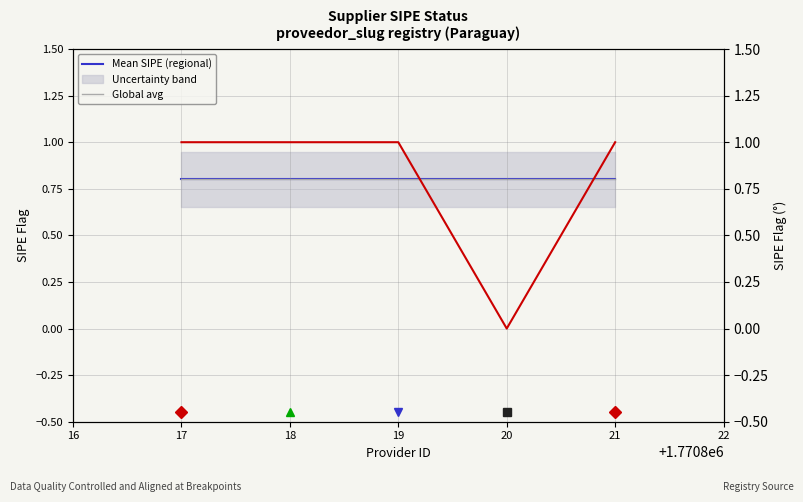

At which category does the chart reach its peak across all series?

17